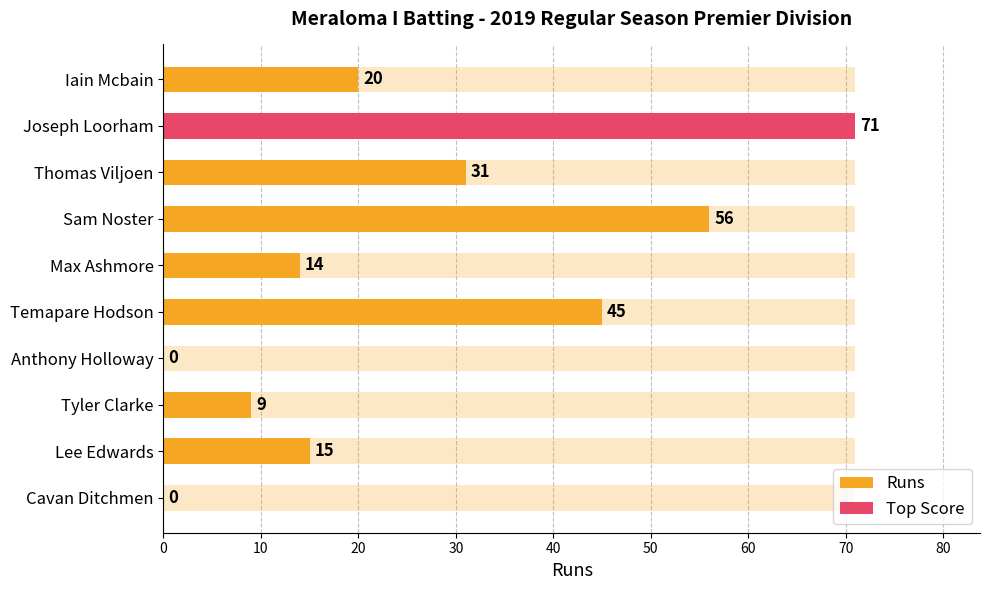

Is it true that the value at Temapare Hodson is 45?

True